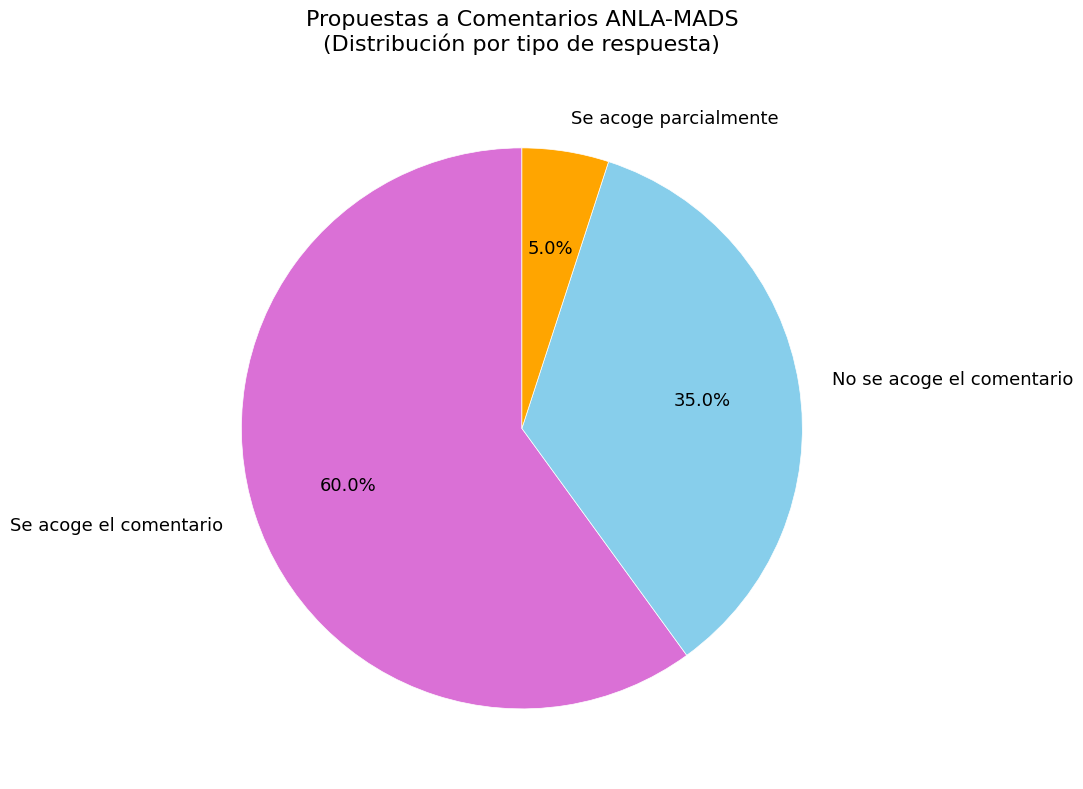

Between Se acoge el comentario and No se acoge el comentario, which is larger?

Se acoge el comentario